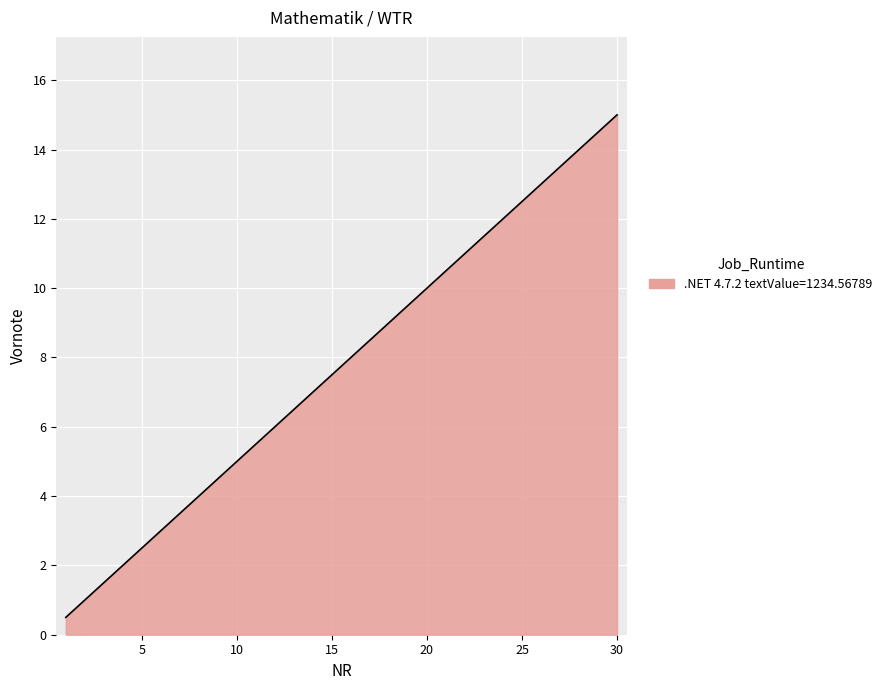

What is the smallest value displayed?

0.5